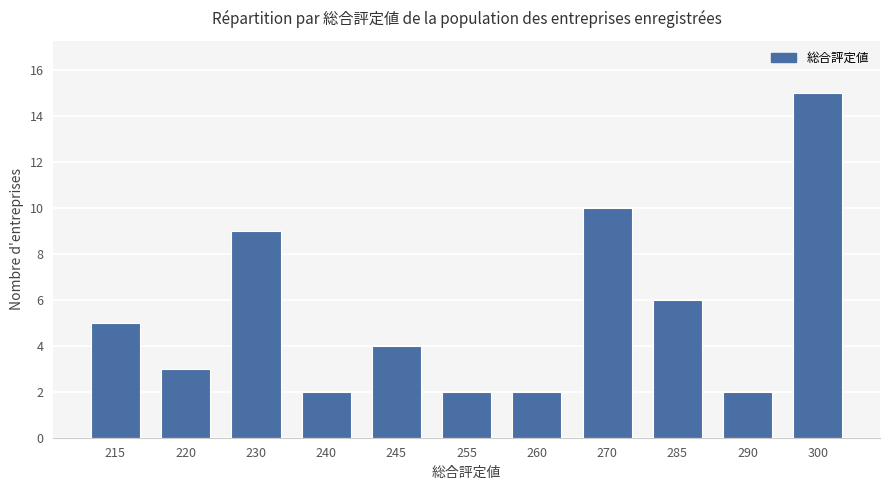

Reading left to right, what are all the values shown in this chart?

5	3	9	2	4	2	2	10	6	2	15